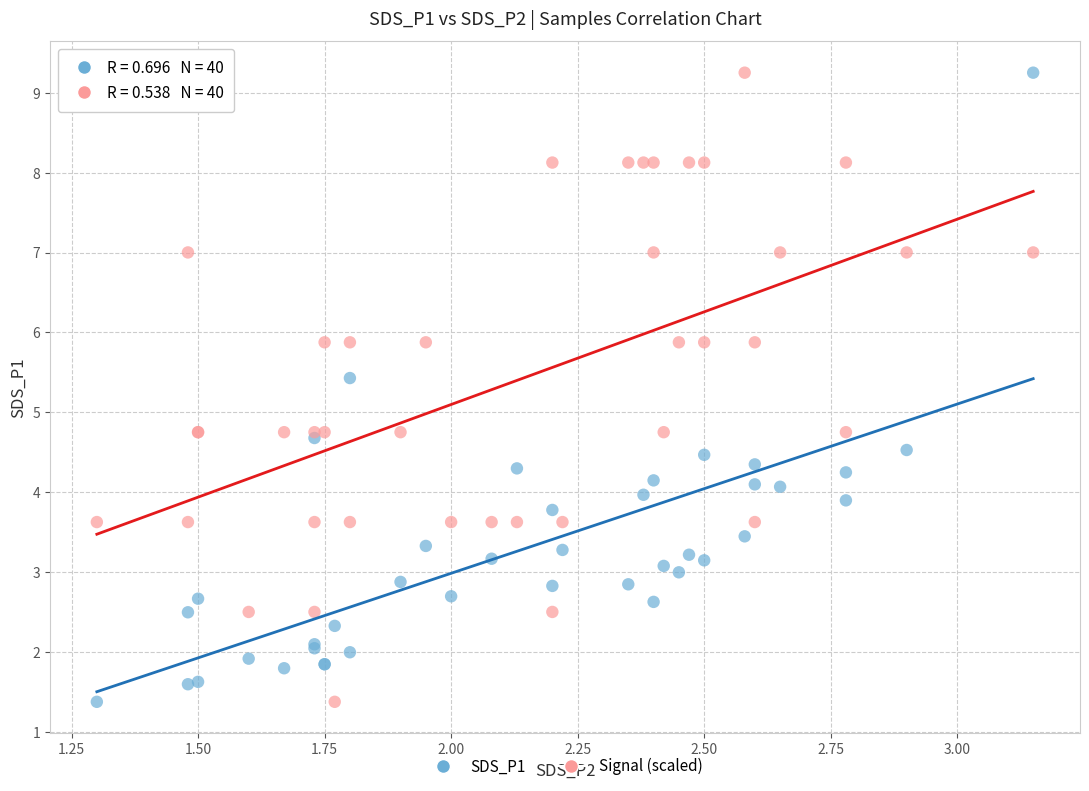

What is the X range (max minus min) for the scatter plot?

1.8